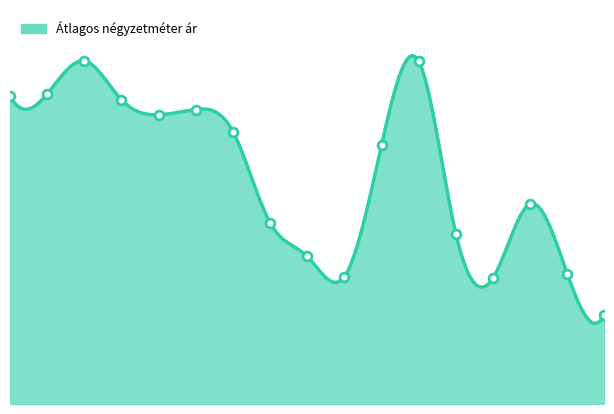

Between 2011-05 and 2011-12, which is larger?

2011-12